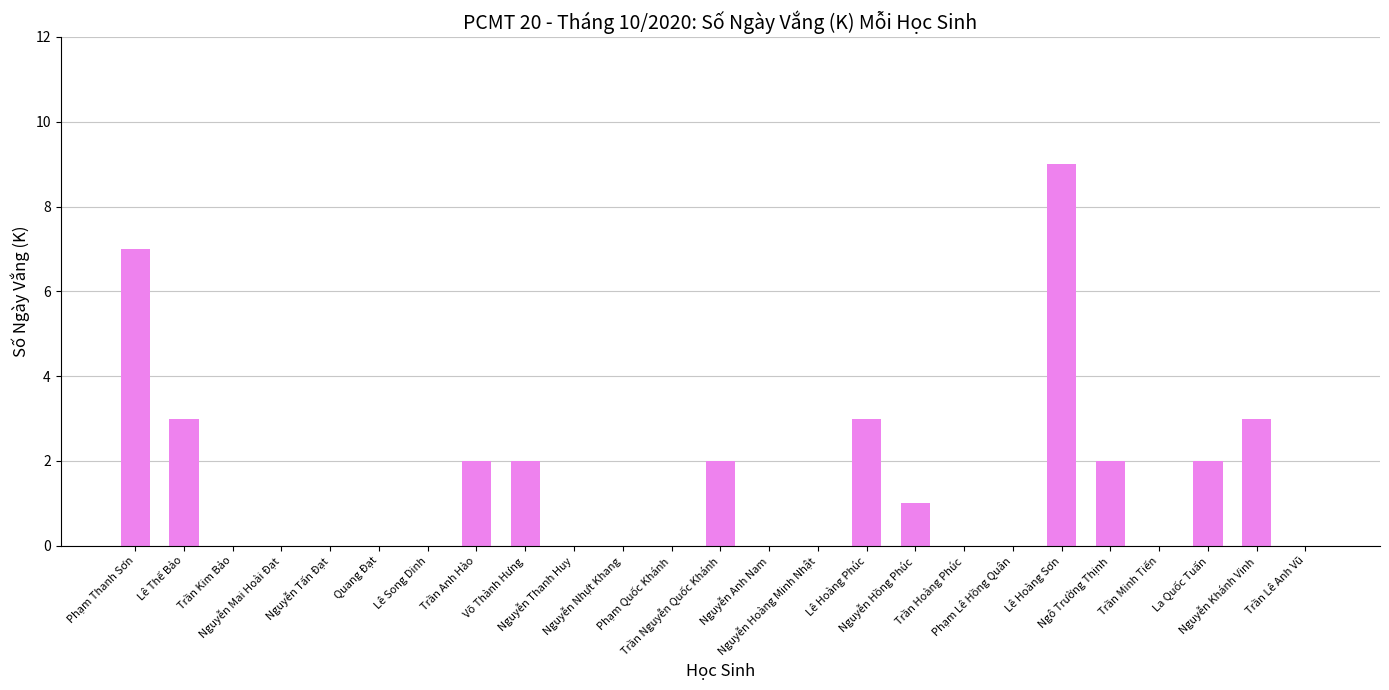

What is the greatest value displayed?

9